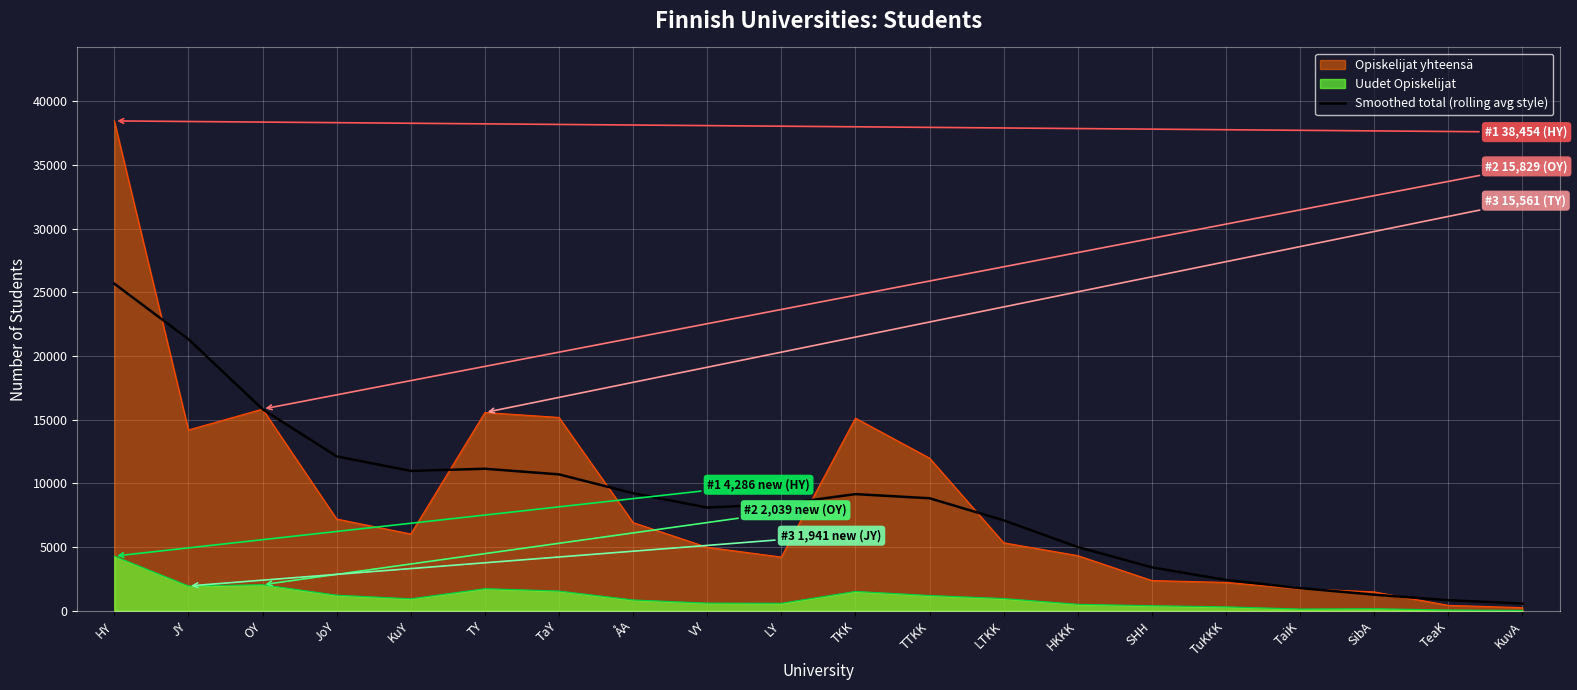

At which category does the chart reach its minimum across all series?

KuvA